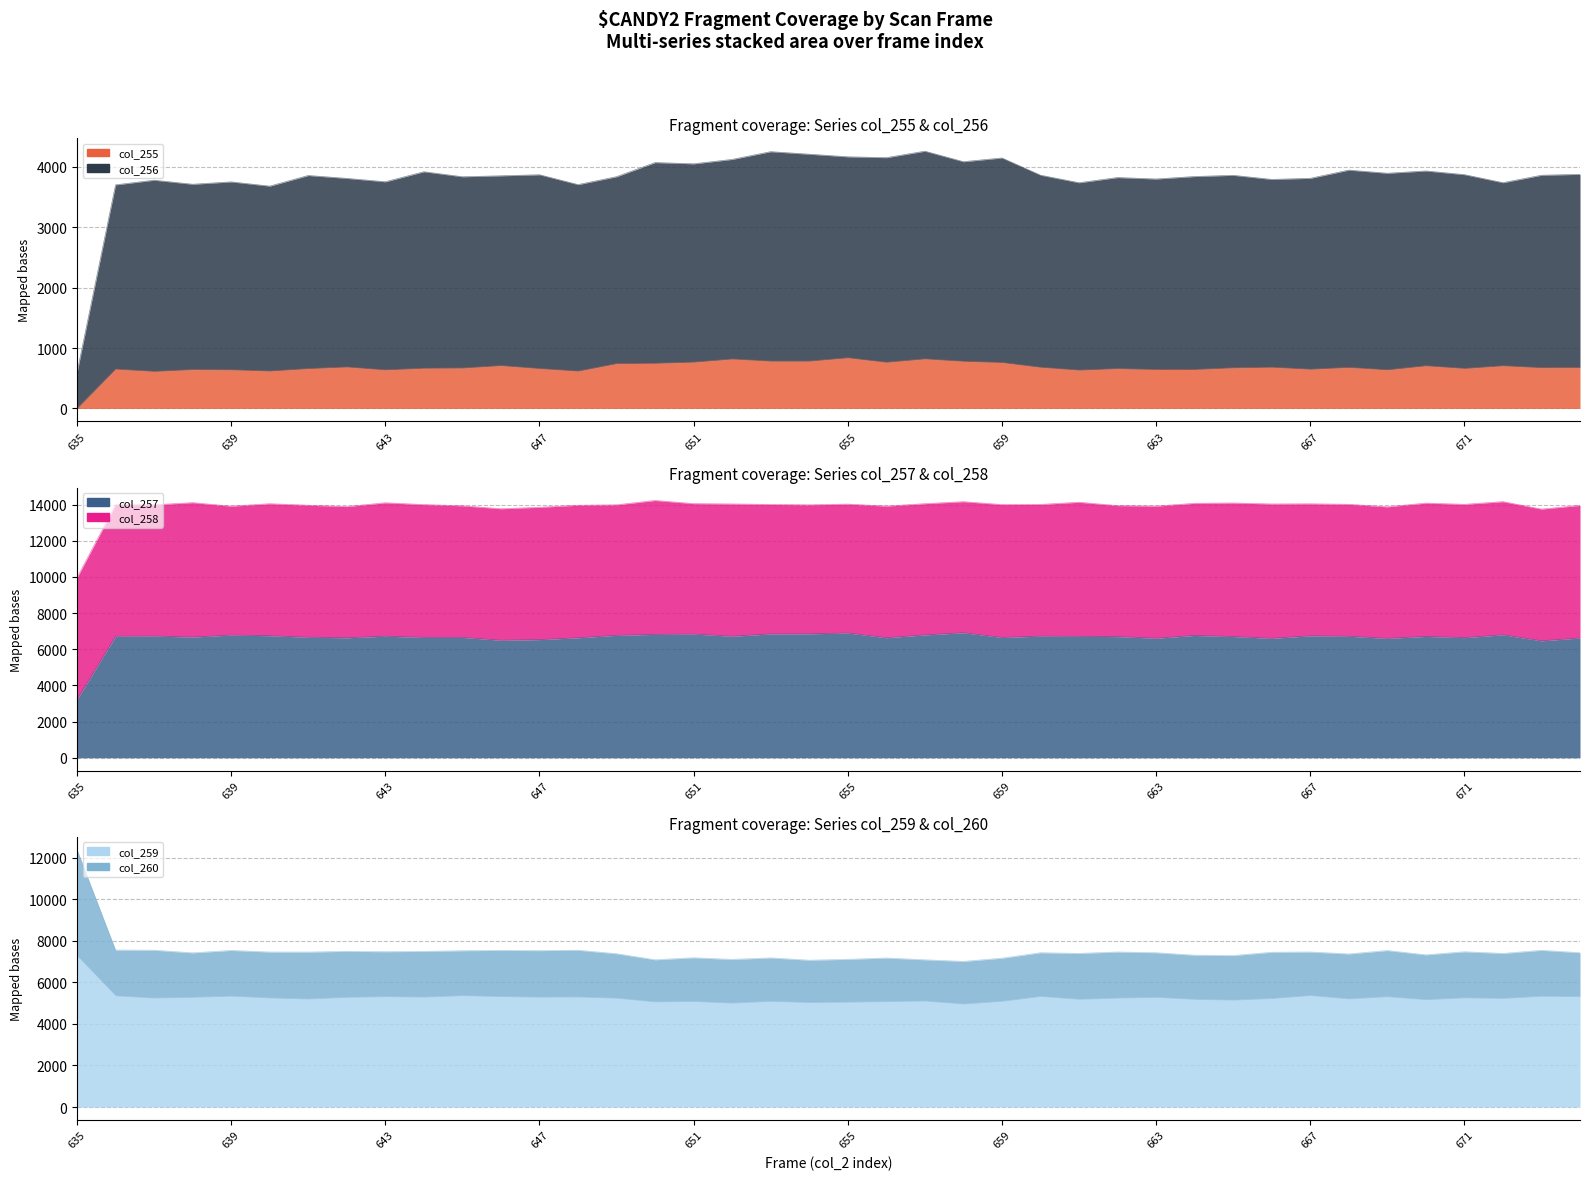

What is the value of the col_257 point at the 23rd from the left?

6794